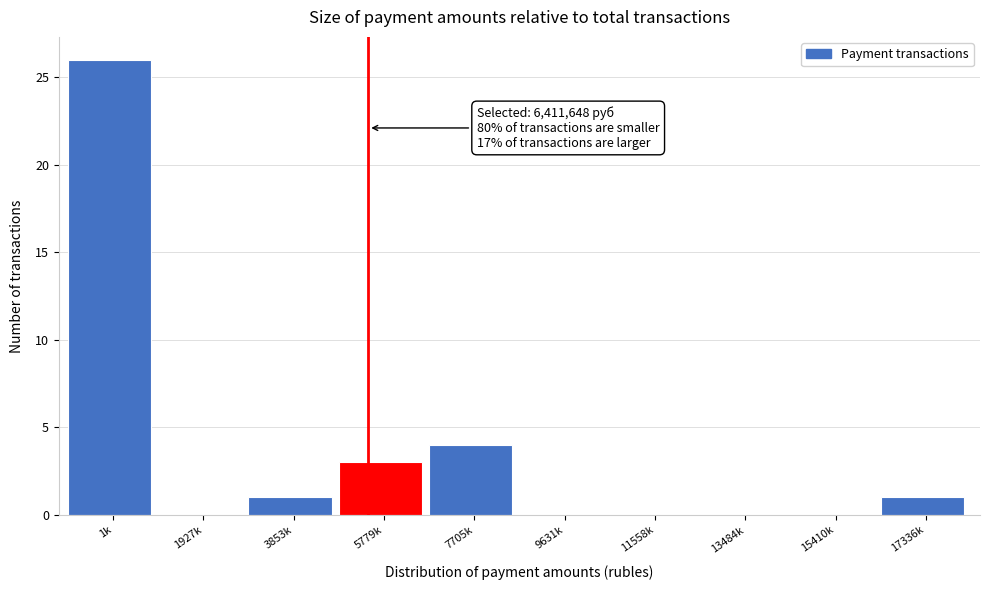

Reading left to right, extract all data points from this chart.

1k=26	1927k=0	3853k=1	5779k=3	7705k=4	9631k=0	11558k=0	13484k=0	15410k=0	17336k=1